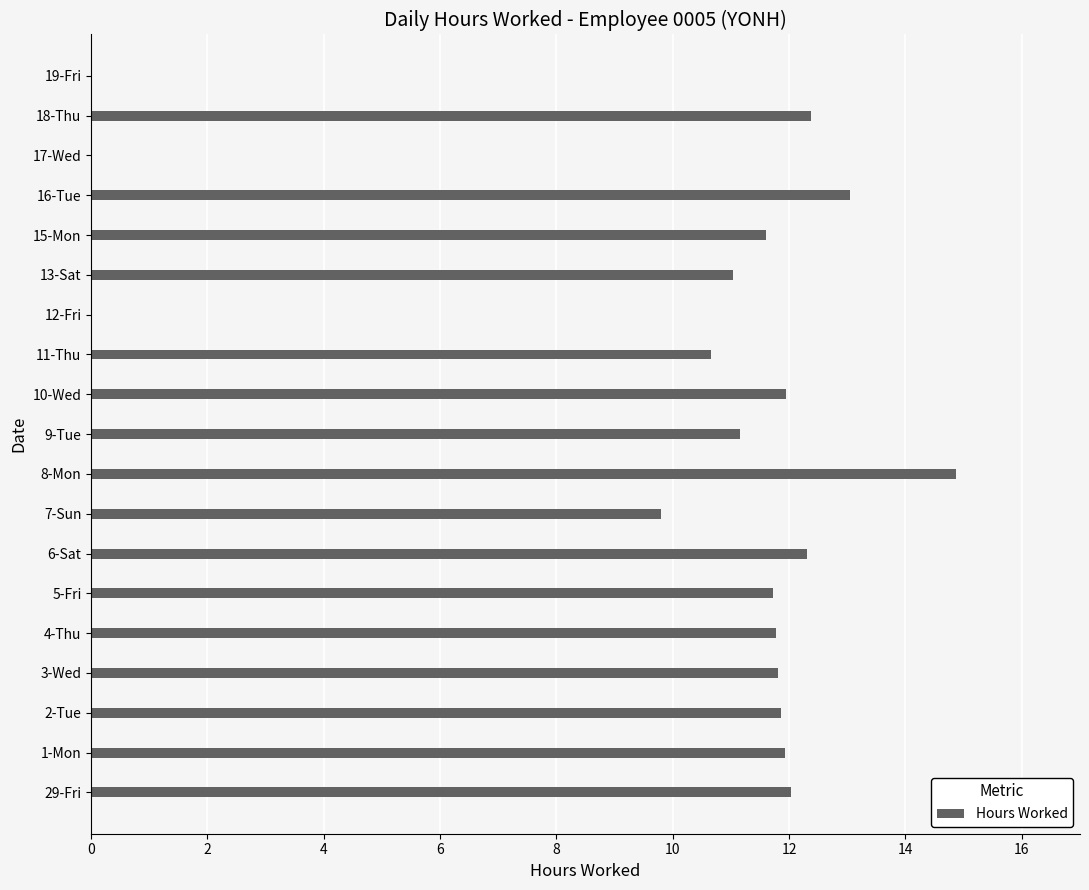

What is the sum of the values at 29-Fri and 12-Fri?

12.0